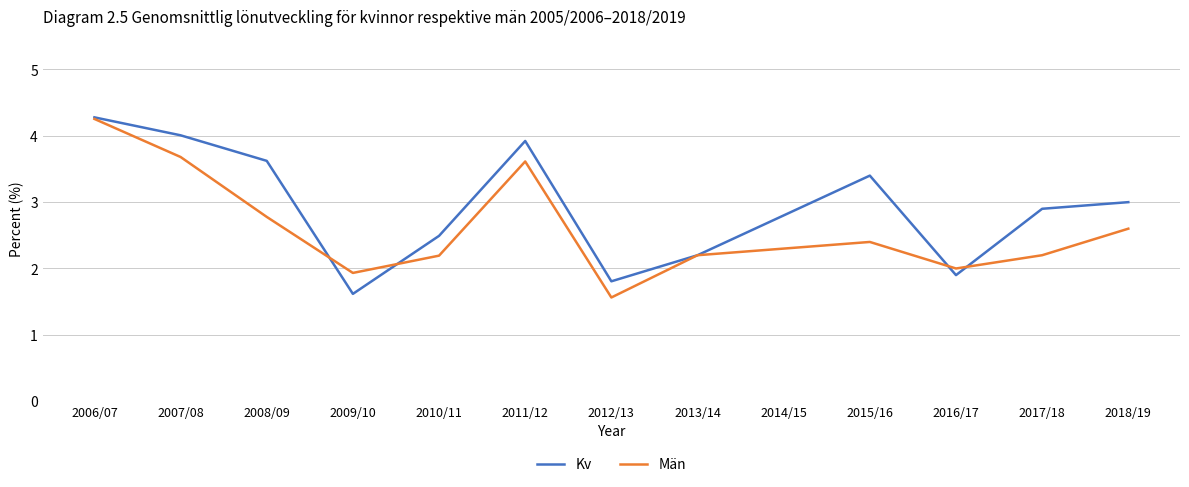

What position from the left is 2007/08?

2